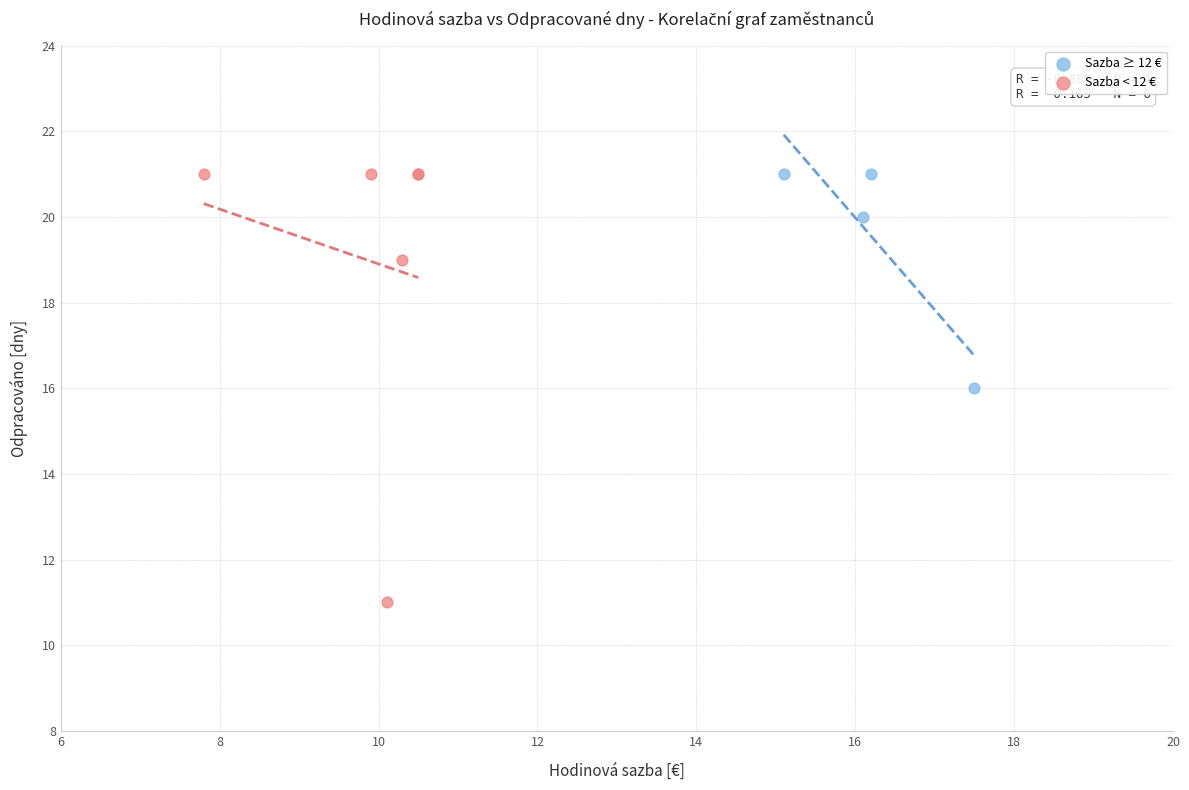

Which series contains the lowest Y value?

Sazba < 12 €